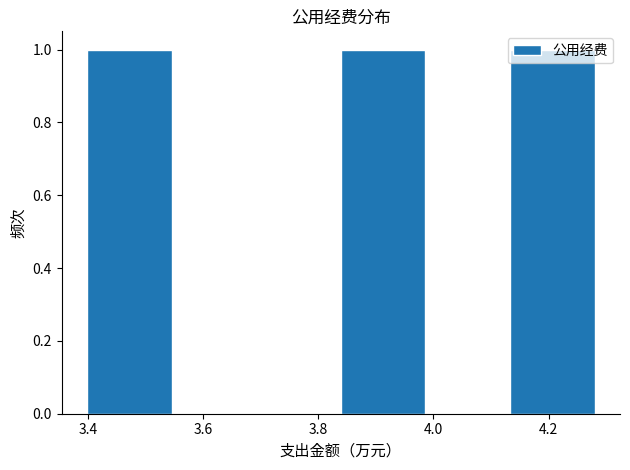

Reading left to right, transcribe this chart: for each bar, give the range it covers on the x-axis and its height. Neither the bar edges nor the heights are printed on the chart, so give them approximately, as read against the axes.

3.40 to 3.54: 1
3.54 to 3.70: 0
3.70 to 3.84: 0
3.84 to 3.98: 1
3.98 to 4.14: 0
4.14 to 4.28: 1